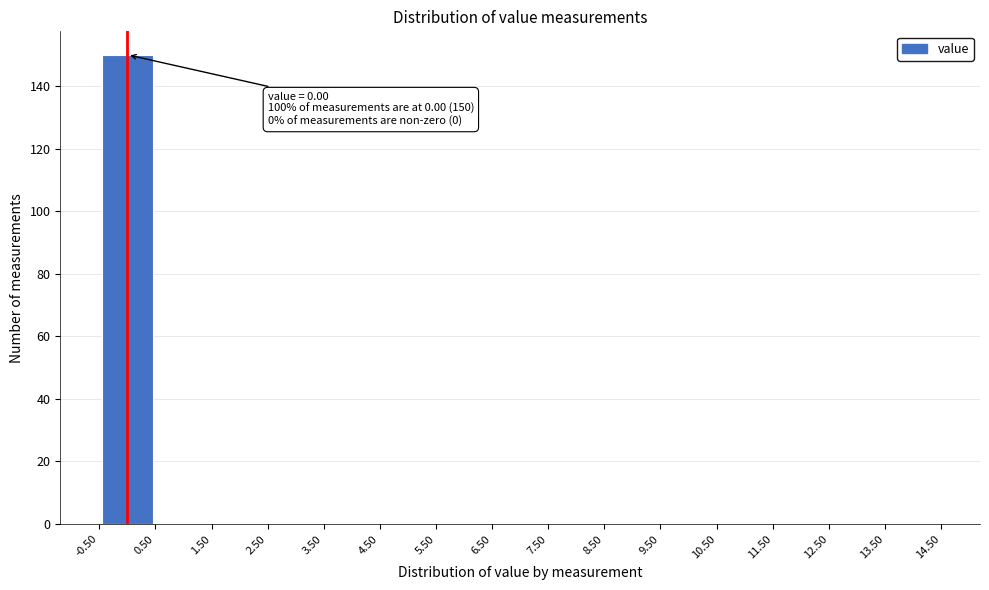

Over which range of the x-axis is the bar tallest?

-0.50 to 0.50